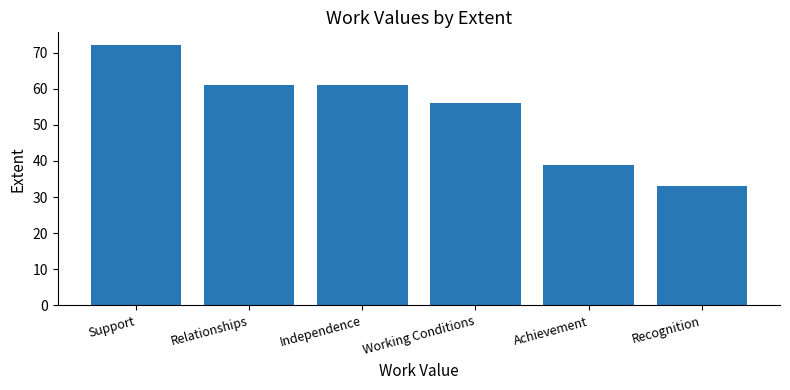

Approximately how many times larger is the value at Working Conditions compared to Recognition?

1.7